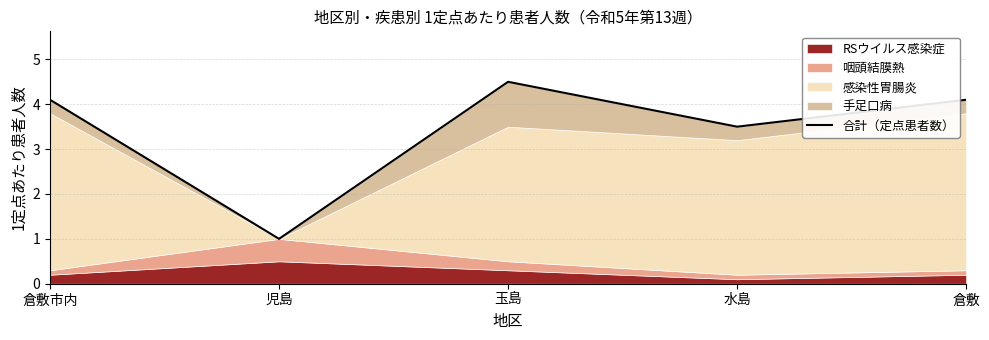

How many data points are above 4?

3